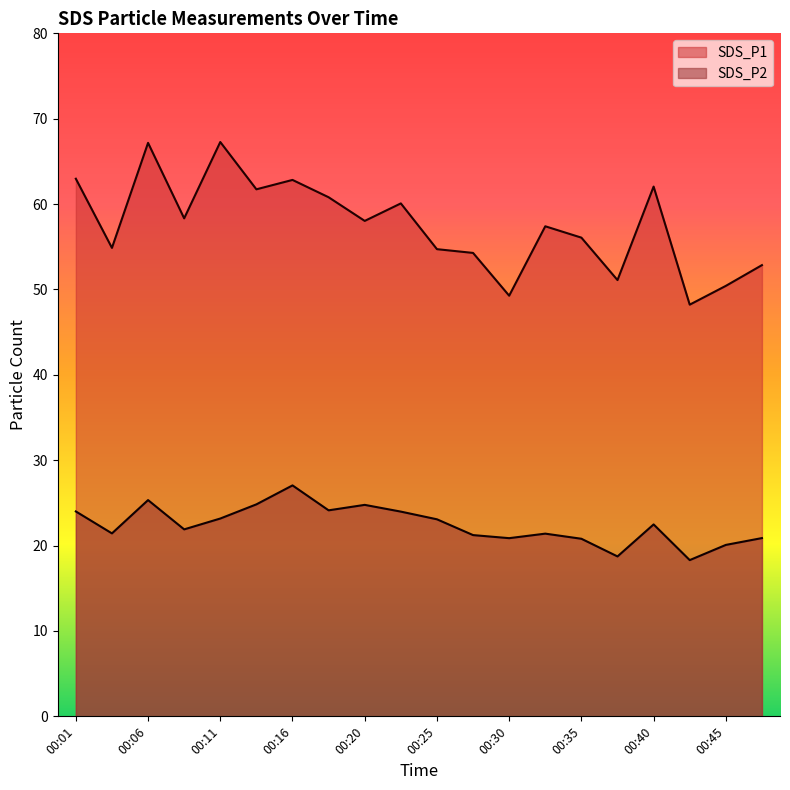

What is the value of the SDS_P1 point at the 14th from the left?

57.4